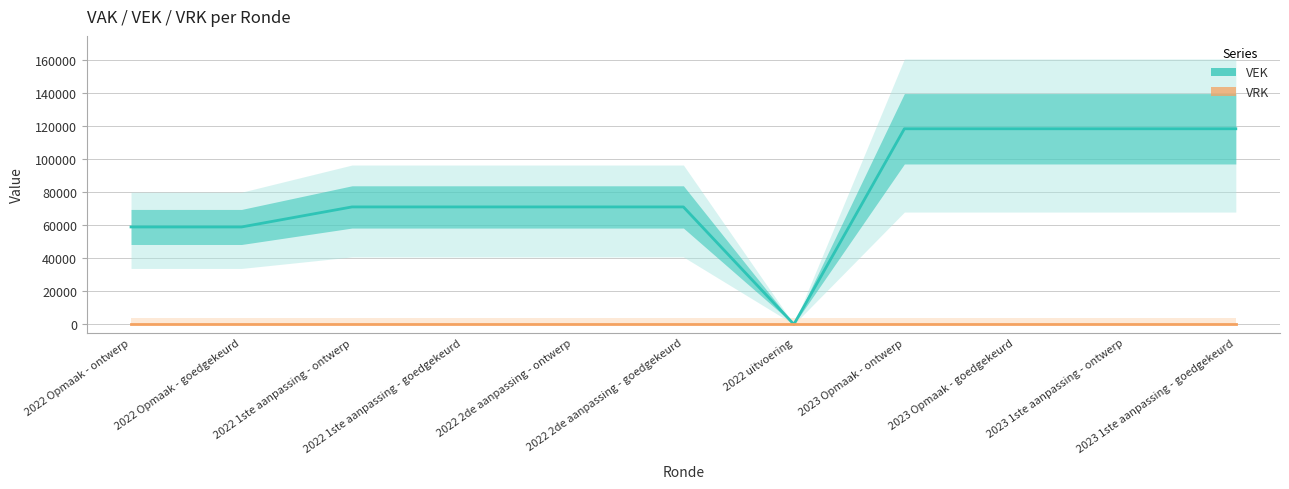

How many values in the VEK series are below 71167?

3